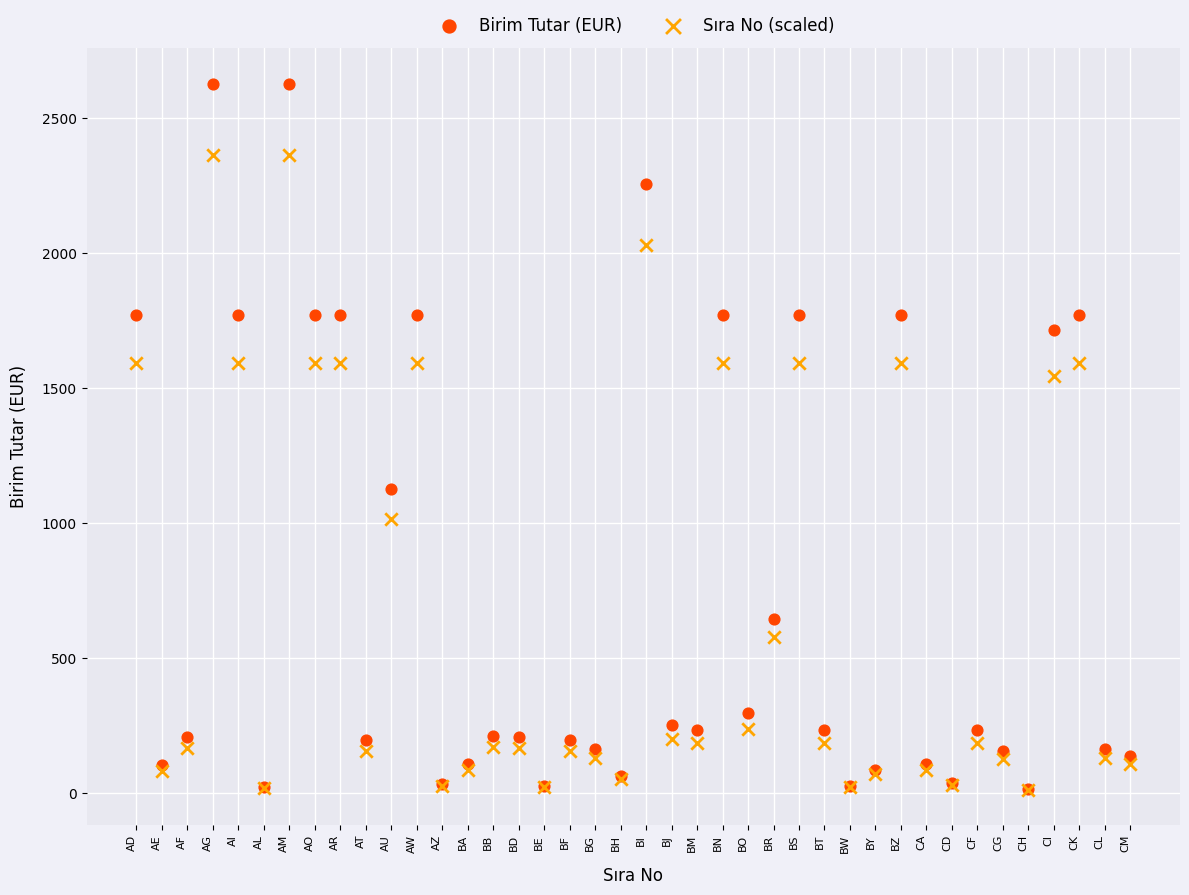

Which series has the largest Y range (max minus min)?

Birim Tutar (EUR)